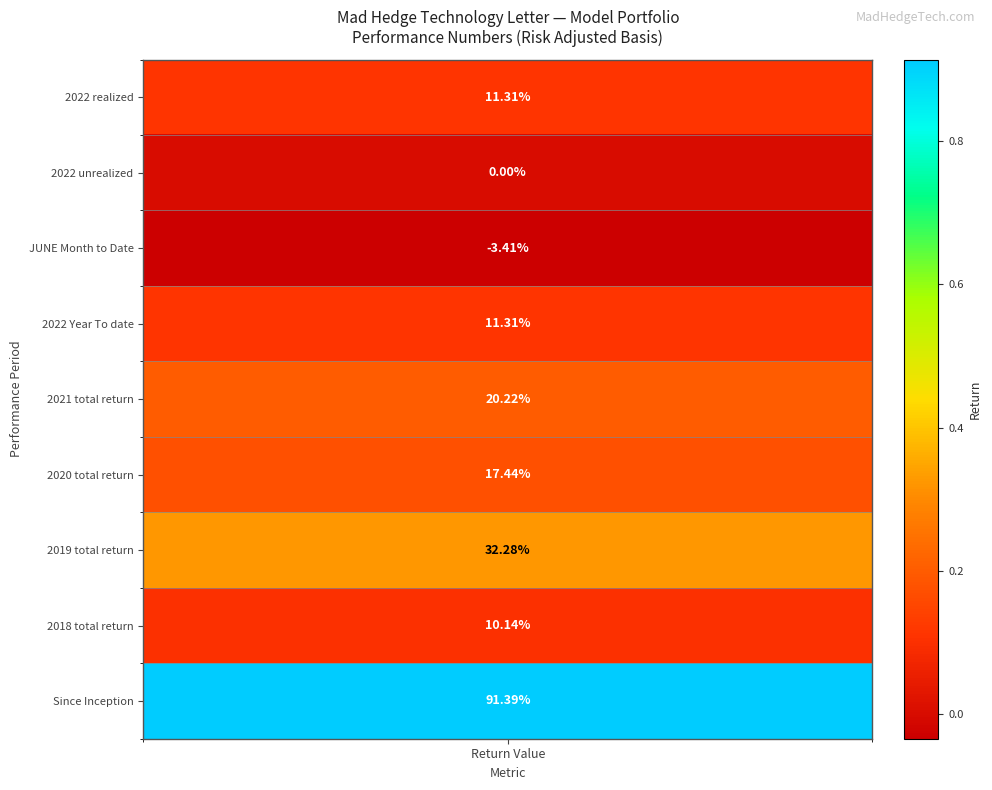

Which label corresponds to the smallest value in the chart?

JUNE Month to Date